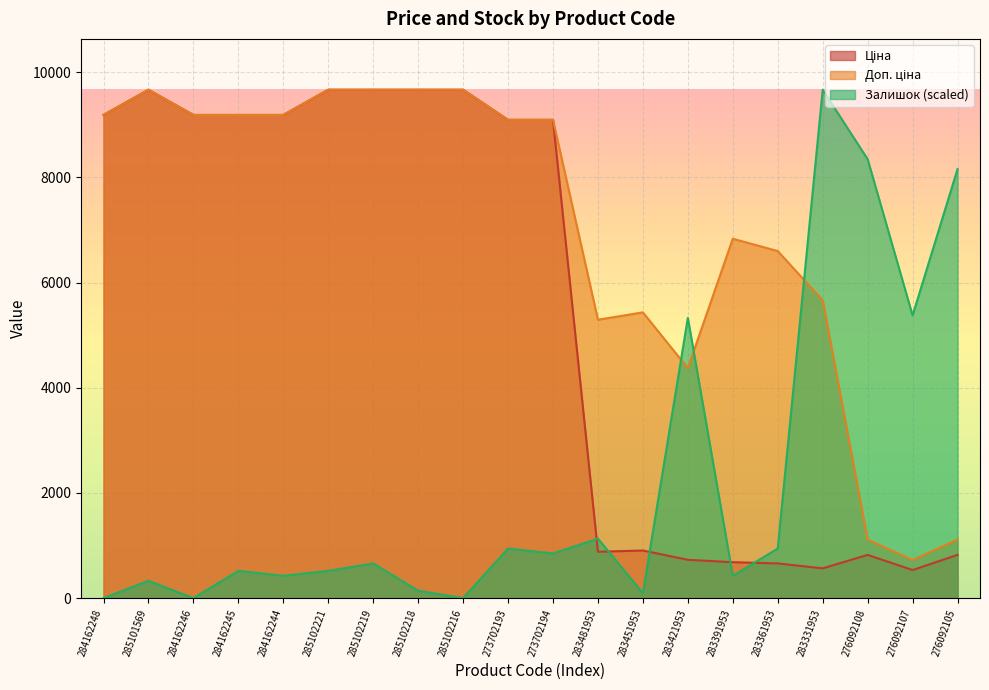

Which series has the largest total across all categories?

Доп. ціна